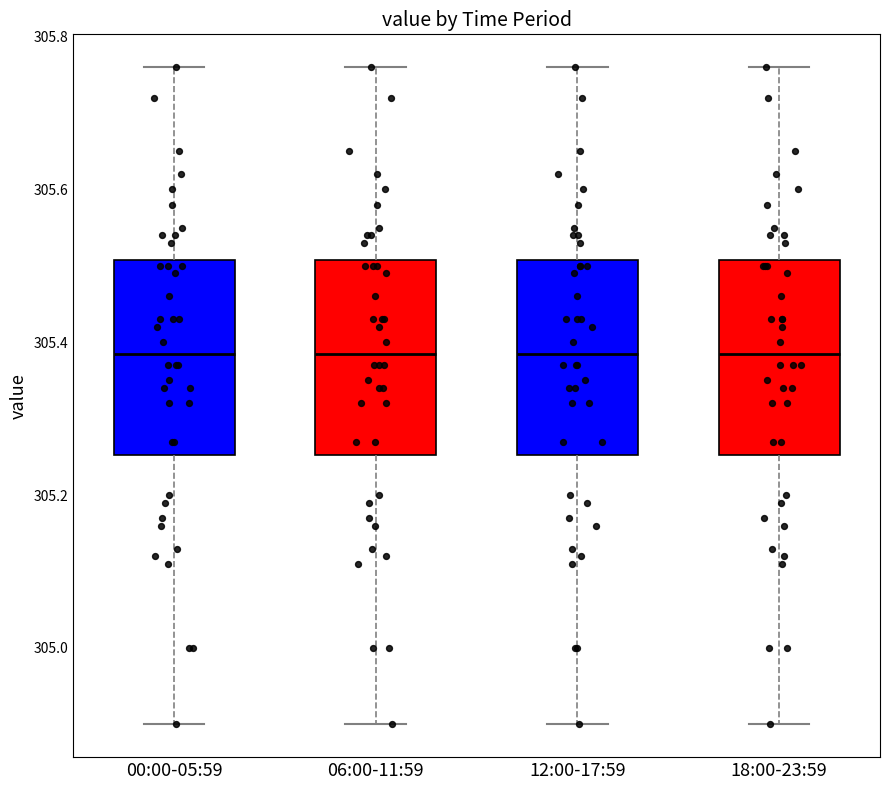

Where does the median line of the box for 00:00-05:59 sit on the y-axis? The values are not printed on the chart, so give them approximately, as read against the axis.

305.38